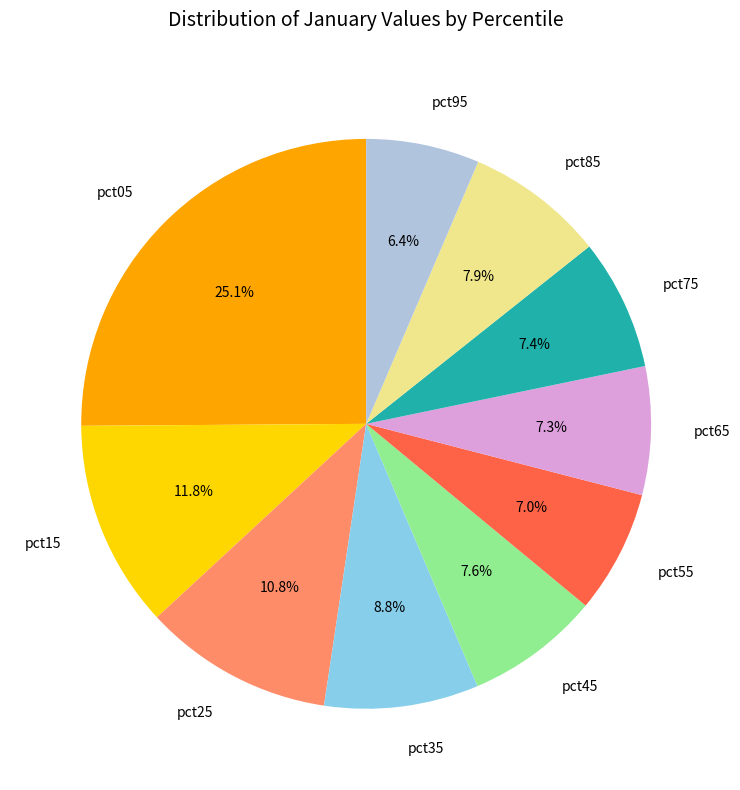

Count the number of slices in the pie.

10